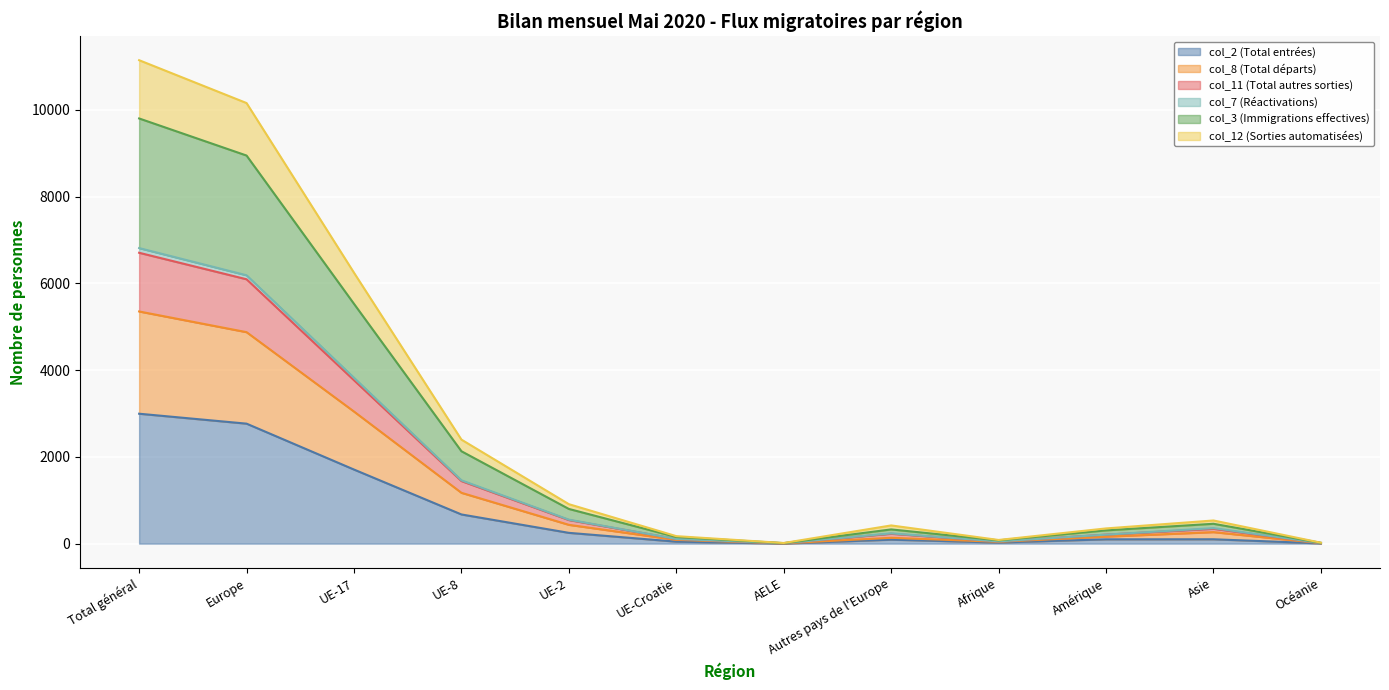

How many lines are shown in the chart?

6